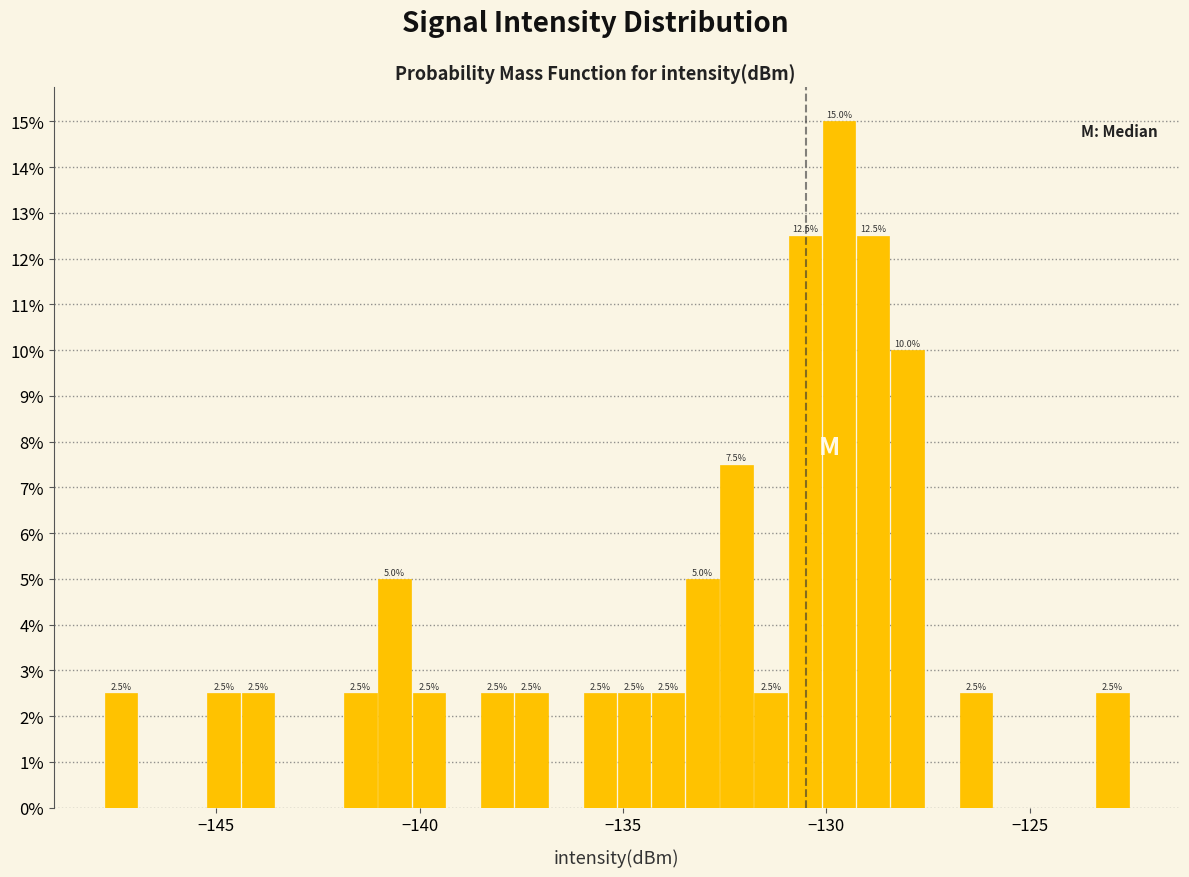

Read against the x-axis, roughly where is the centre of the tallest bar?

-129.5